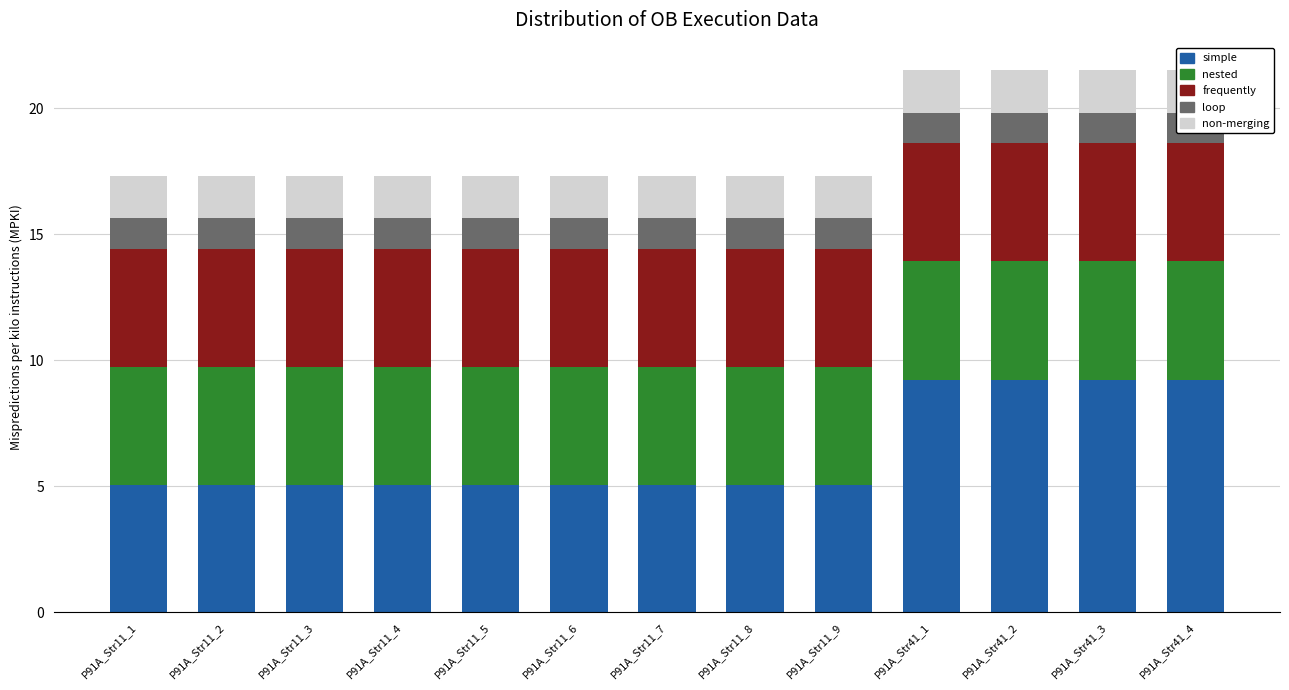

The value of nested at P91A_Str11_7 is 1.0. True or false?

False